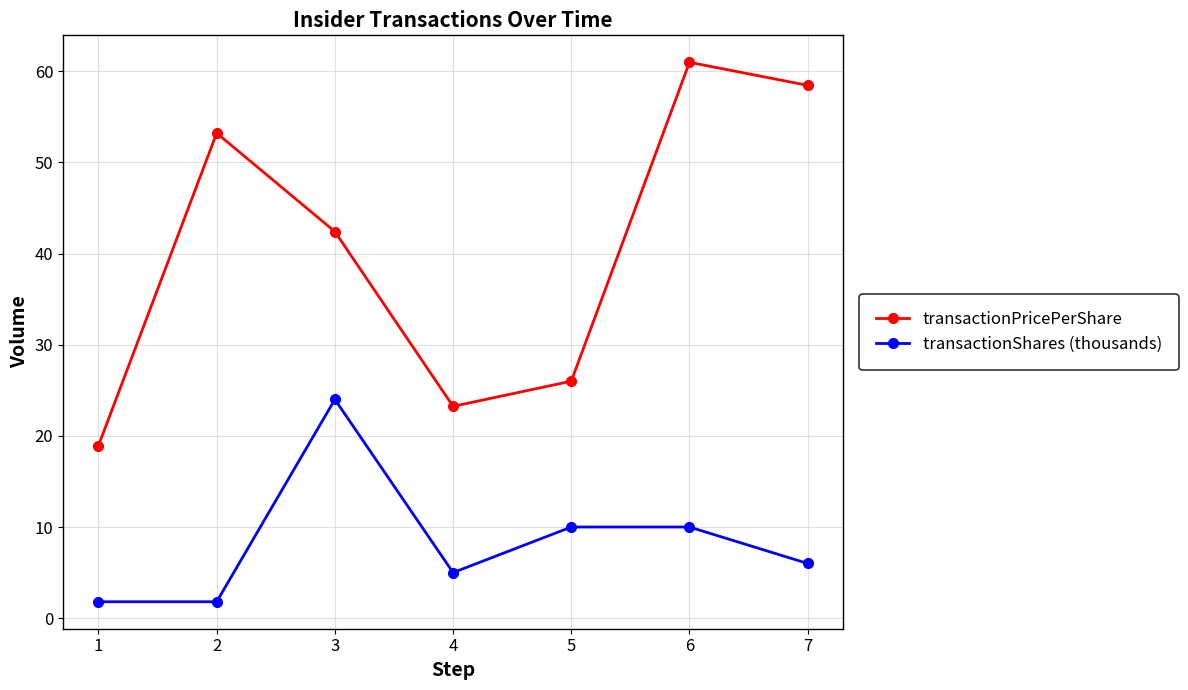

What is the maximum value shown in the chart?

61.0